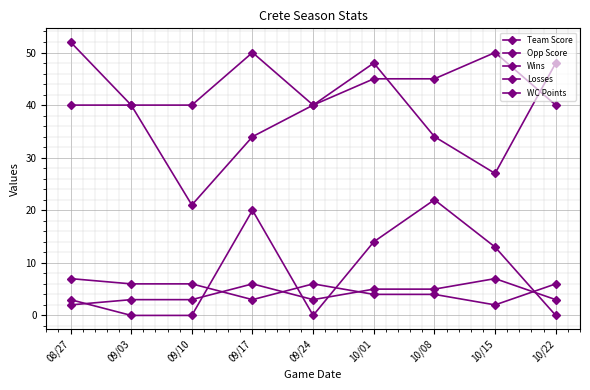

Reading right to left, list all the values displayed in this chart.

Team Score: 48	27	34	48	40	34	21	40	52
Opp Score: 0	13	22	14	0	20	0	0	3
Wins: 3	7	5	5	3	6	3	3	2
Losses: 6	2	4	4	6	3	6	6	7
WC Points: 40	50	45	45	40	50	40	40	40